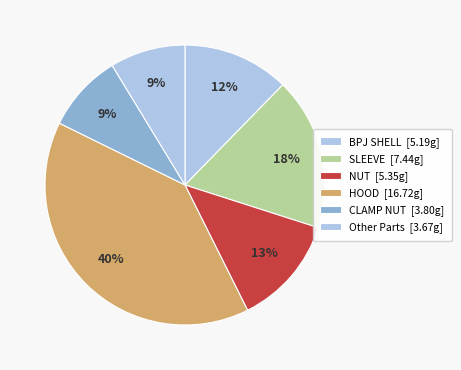

Which category has the biggest portion of the pie?

HOOD